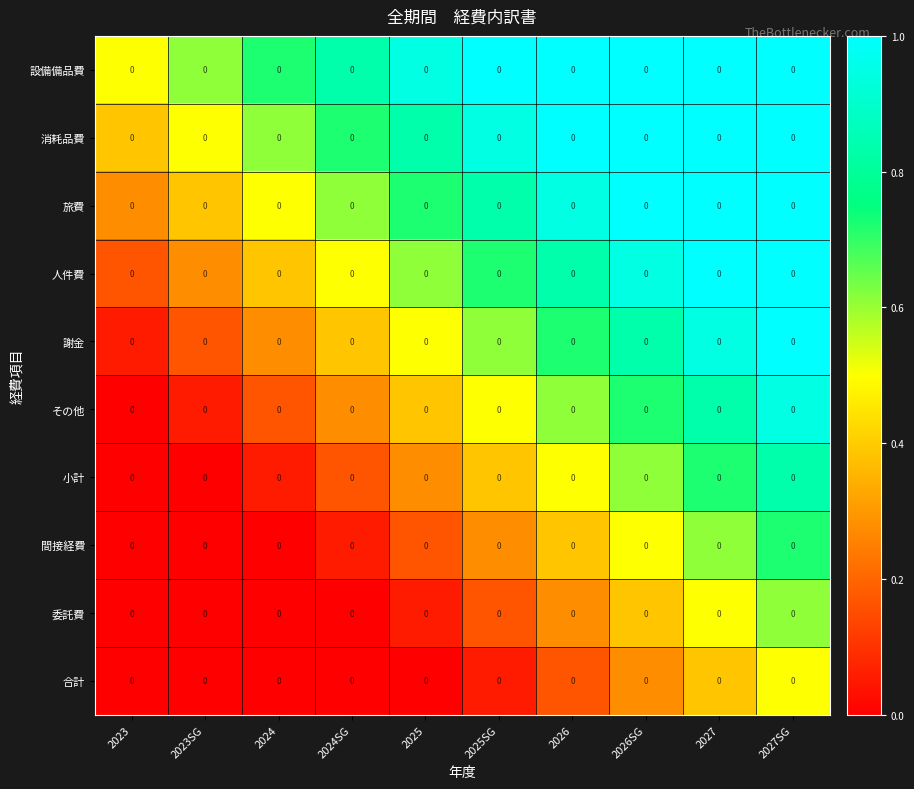

What is the total value across all series at 2027SG?

8.6